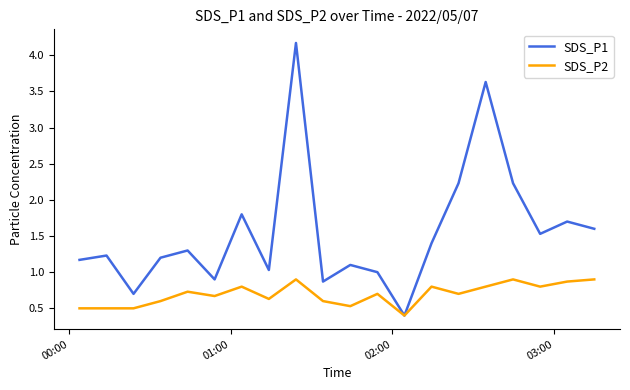

What is the difference between the maximum and minimum values in the SDS_P2 series?

0.5